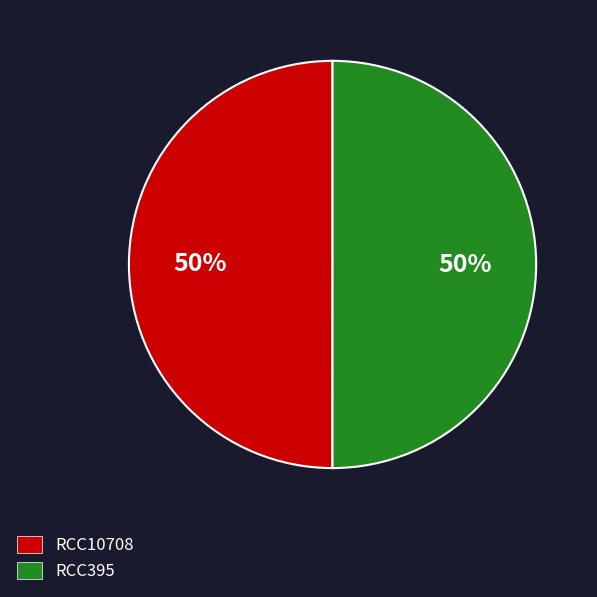

Combined, do RCC395 and RCC10708 account for over 50%?

Yes